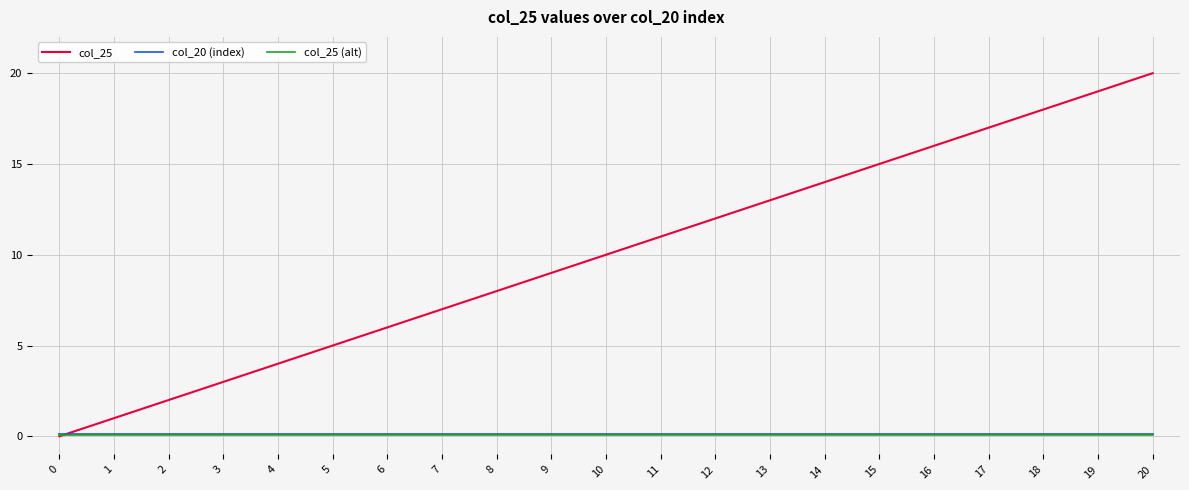

How many series are shown in this chart?

3